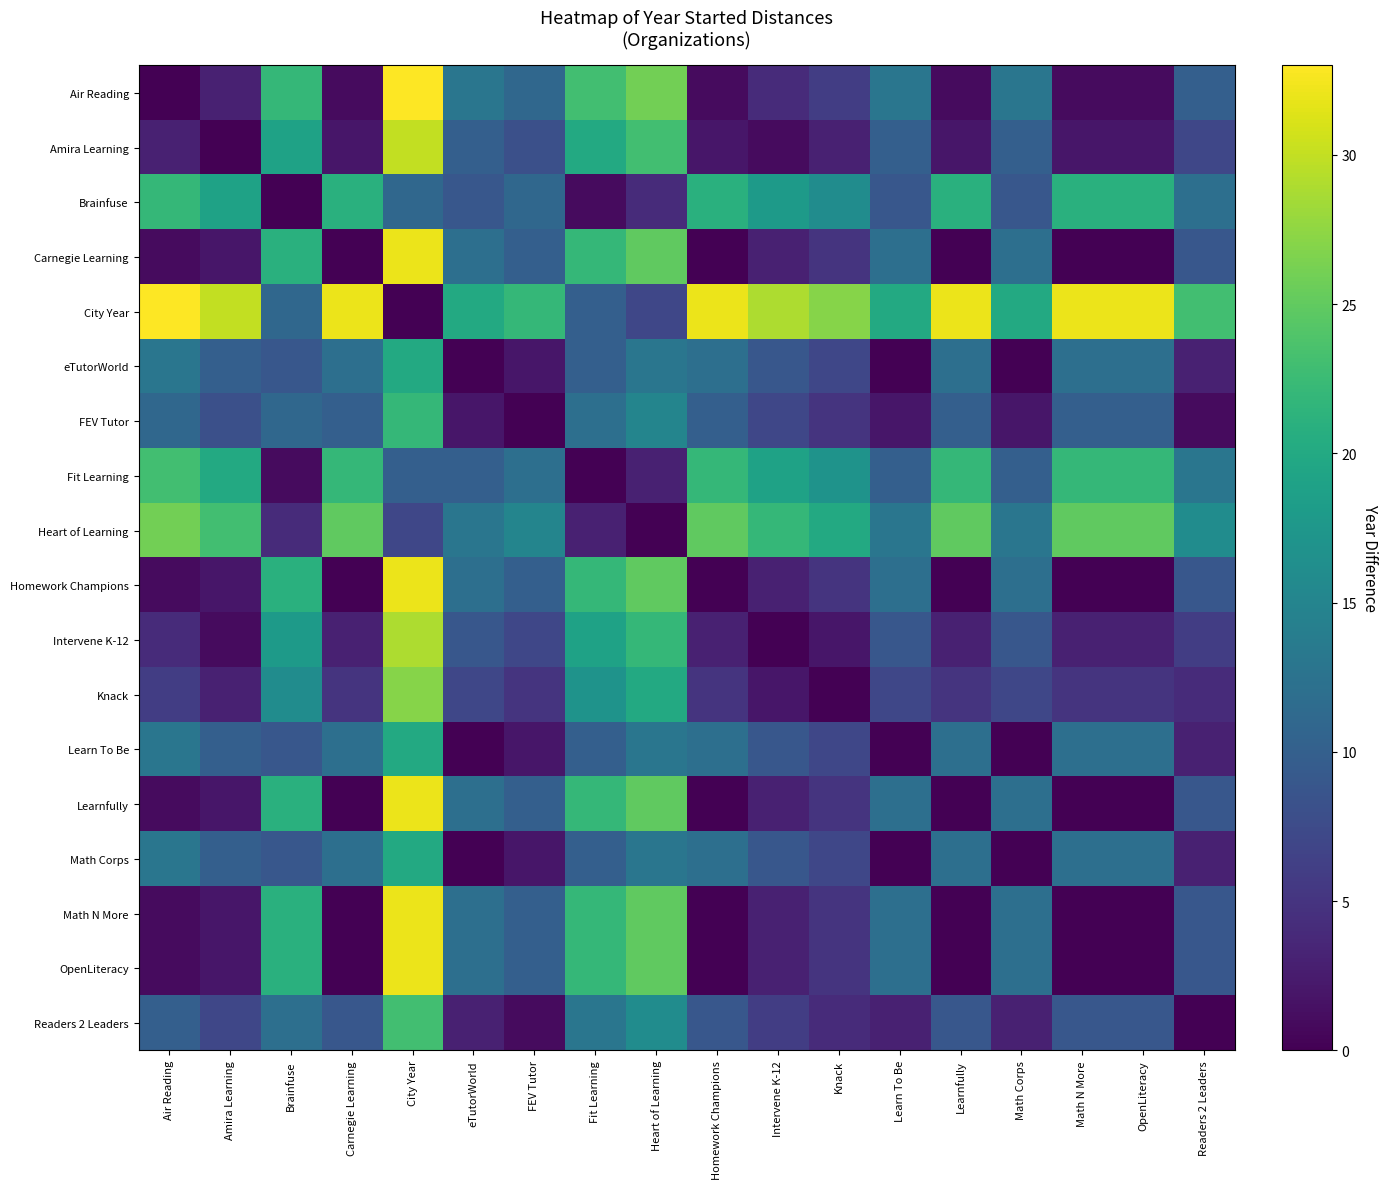

Rank the series by their maximum value, from lowest to highest.

eTutorWorld, Learn To Be, Math Corps, Brainfuse, FEV Tutor, Fit Learning, Readers 2 Leaders, Heart of Learning, Knack, Intervene K-12, Amira Learning, Carnegie Learning, Homework Champions, Learnfully, Math N More, OpenLiteracy, Air Reading, City Year